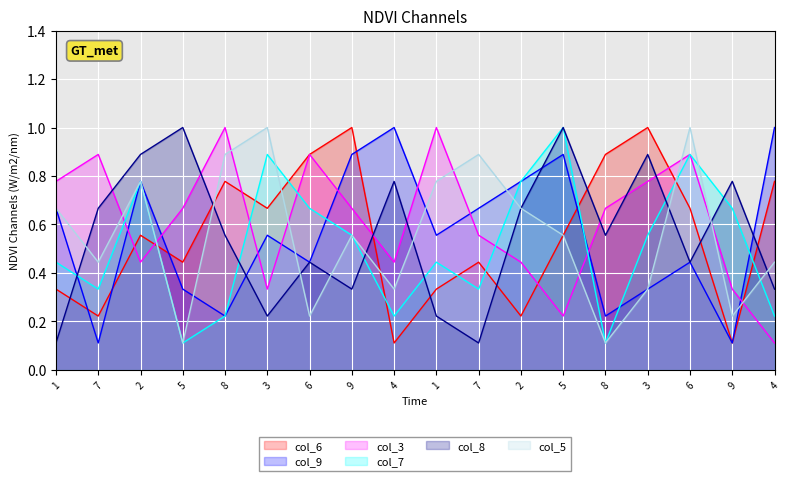

What is the difference between the maximum and minimum values in the col_6 series?

0.9